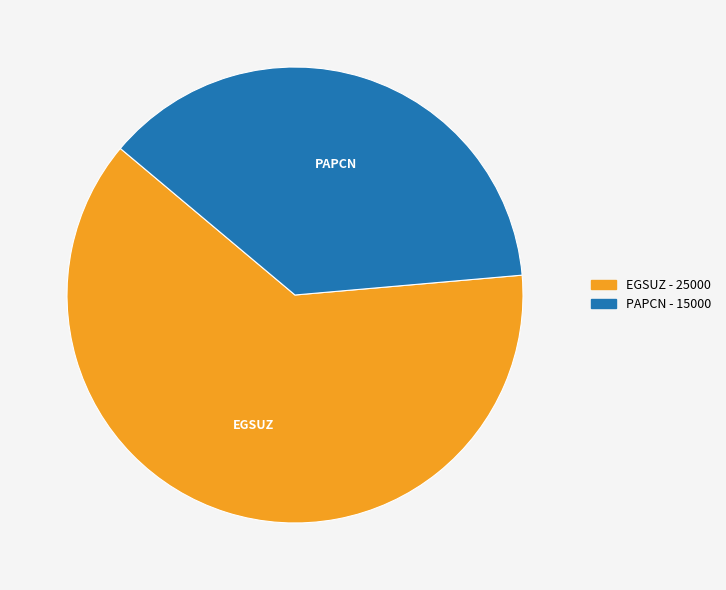

Is PAPCN the majority of the pie?

No